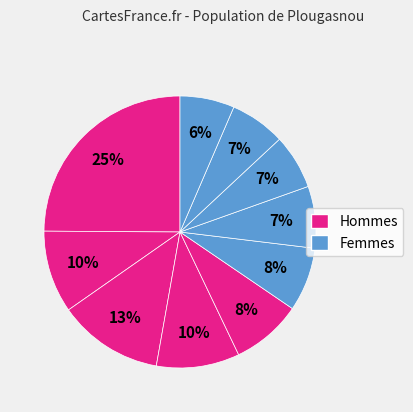

How many segments does this pie chart have?

10